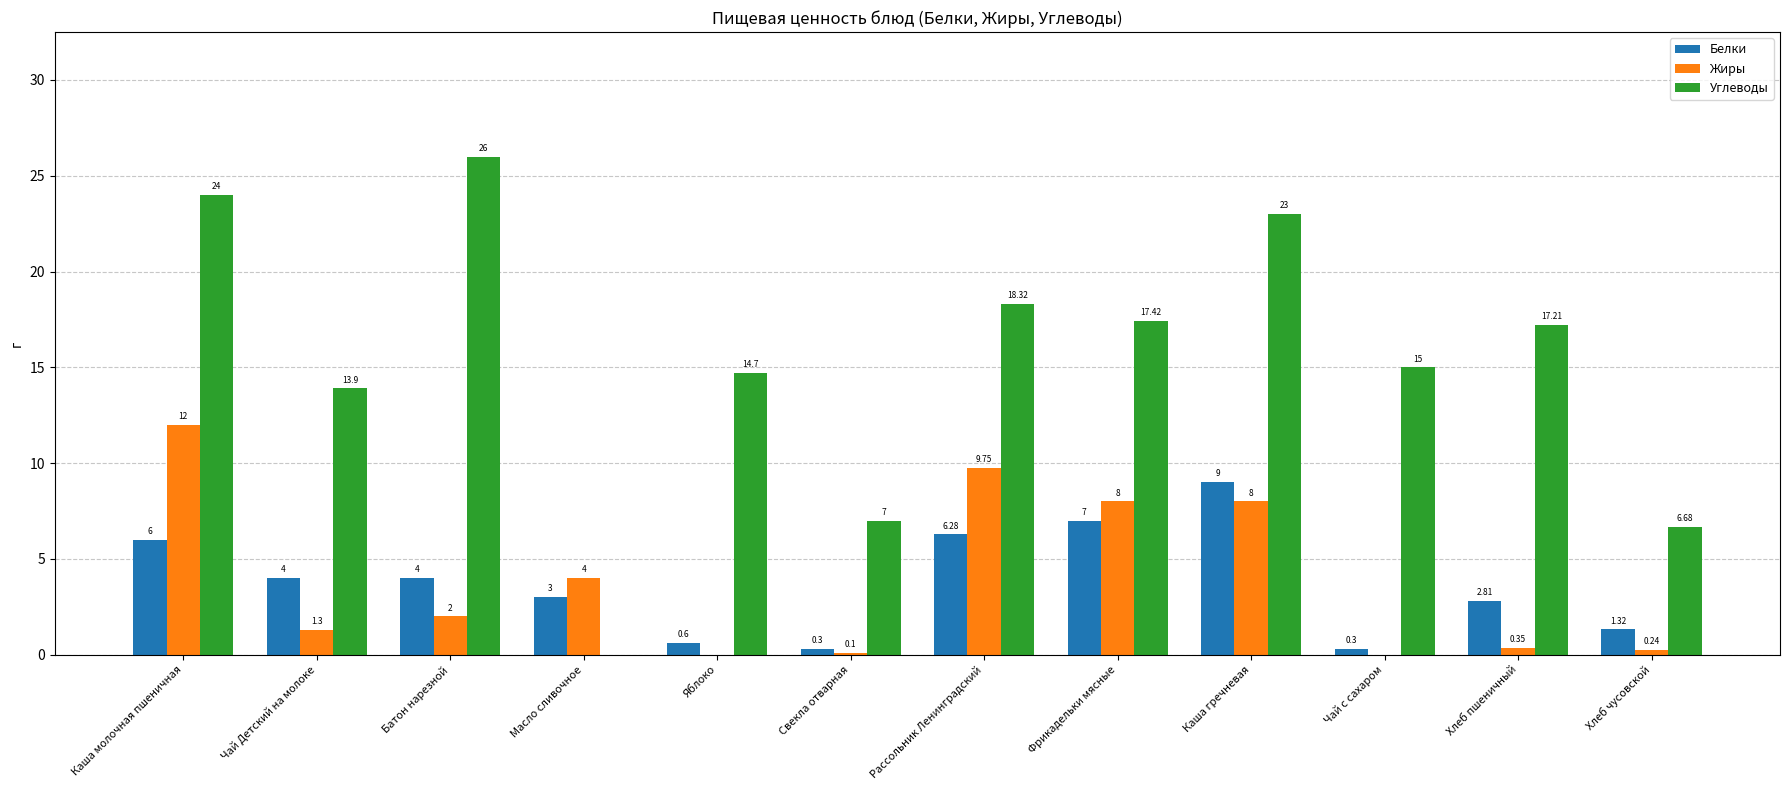

Between Свекла отварная and Рассольник Ленинградский, which series saw the biggest shift?

Углеводы